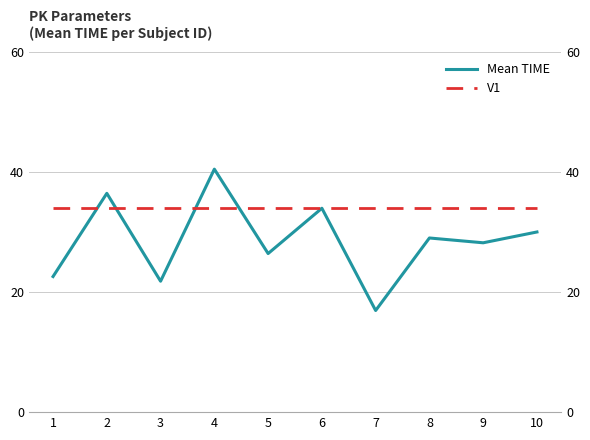

Which series changed the most between 1 and 10?

Mean TIME